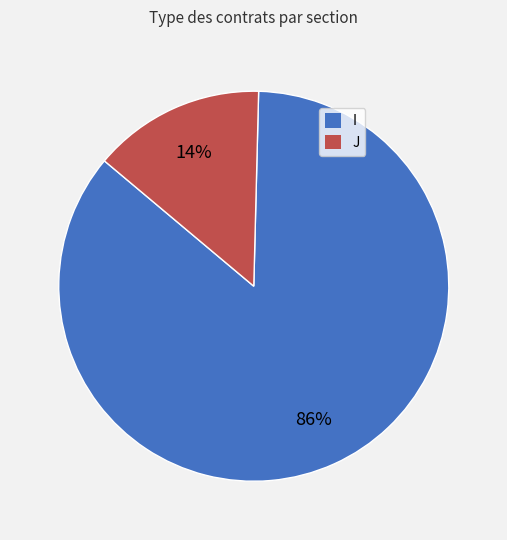

Is it true that J is 14% of the pie?

True